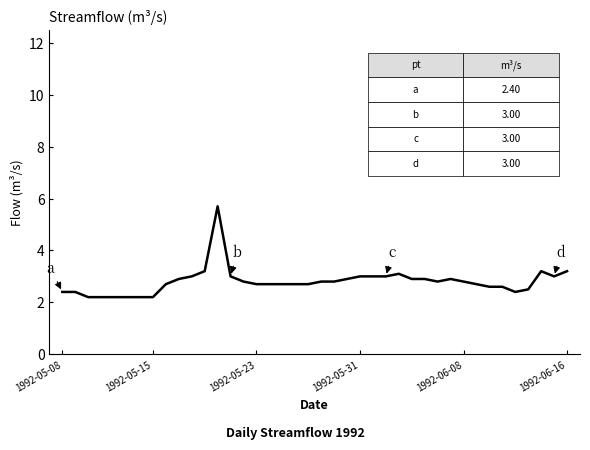

What is the minimum value shown in the chart?

2.2